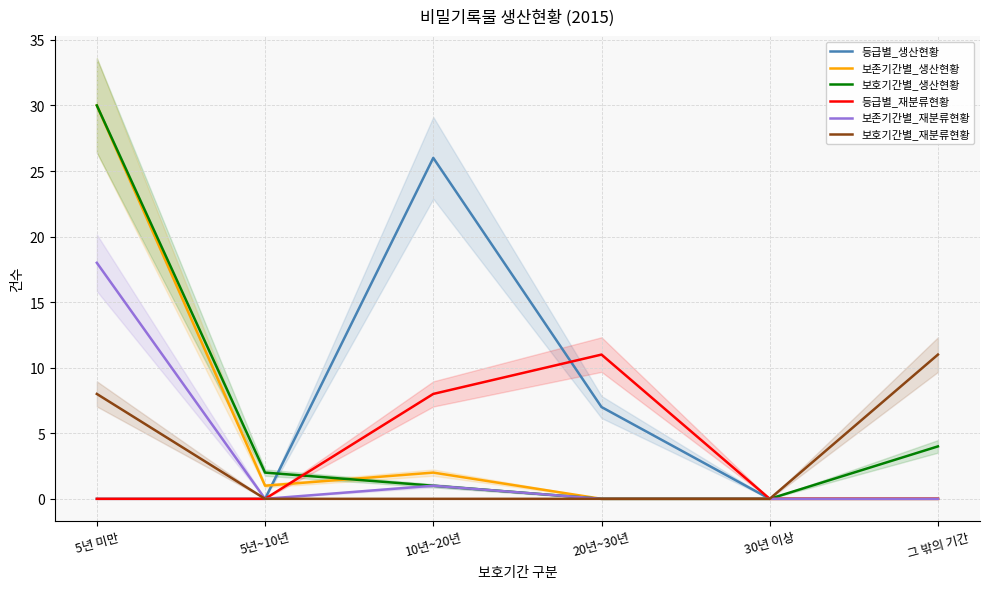

Reading right to left, list all the values displayed in this chart.

등급별_생산현황: 그 밖의 기간=0	30년 이상=0	20년~30년=7	10년~20년=26	5년~10년=0	5년 미만=0
보존기간별_생산현황: 그 밖의 기간=0	30년 이상=0	20년~30년=0	10년~20년=2	5년~10년=1	5년 미만=30
보호기간별_생산현황: 그 밖의 기간=4	30년 이상=0	20년~30년=0	10년~20년=1	5년~10년=2	5년 미만=30
등급별_재분류현황: 그 밖의 기간=0	30년 이상=0	20년~30년=11	10년~20년=8	5년~10년=0	5년 미만=0
보존기간별_재분류현황: 그 밖의 기간=0	30년 이상=0	20년~30년=0	10년~20년=1	5년~10년=0	5년 미만=18
보호기간별_재분류현황: 그 밖의 기간=11	30년 이상=0	20년~30년=0	10년~20년=0	5년~10년=0	5년 미만=8